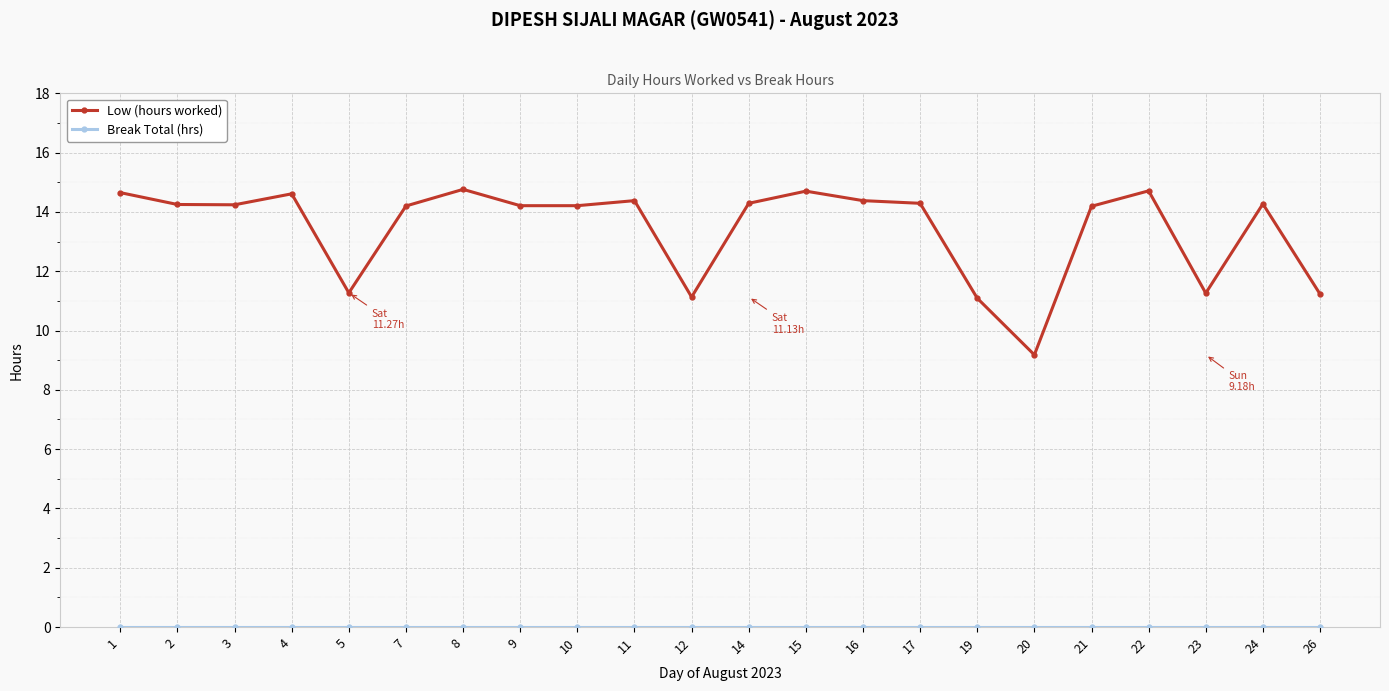

What is the difference between the Low (hours worked) values at 22 and 2?

0.5